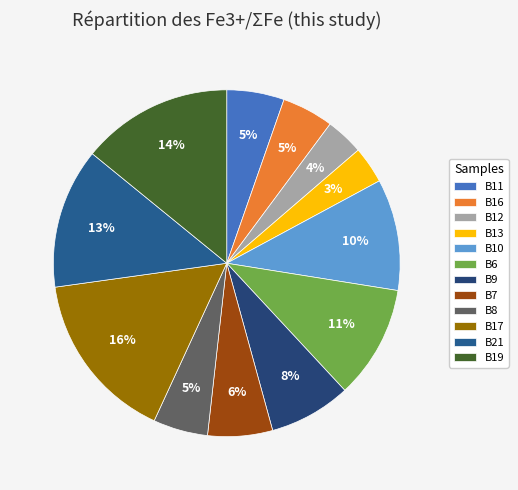

How many segments does this pie chart have?

12